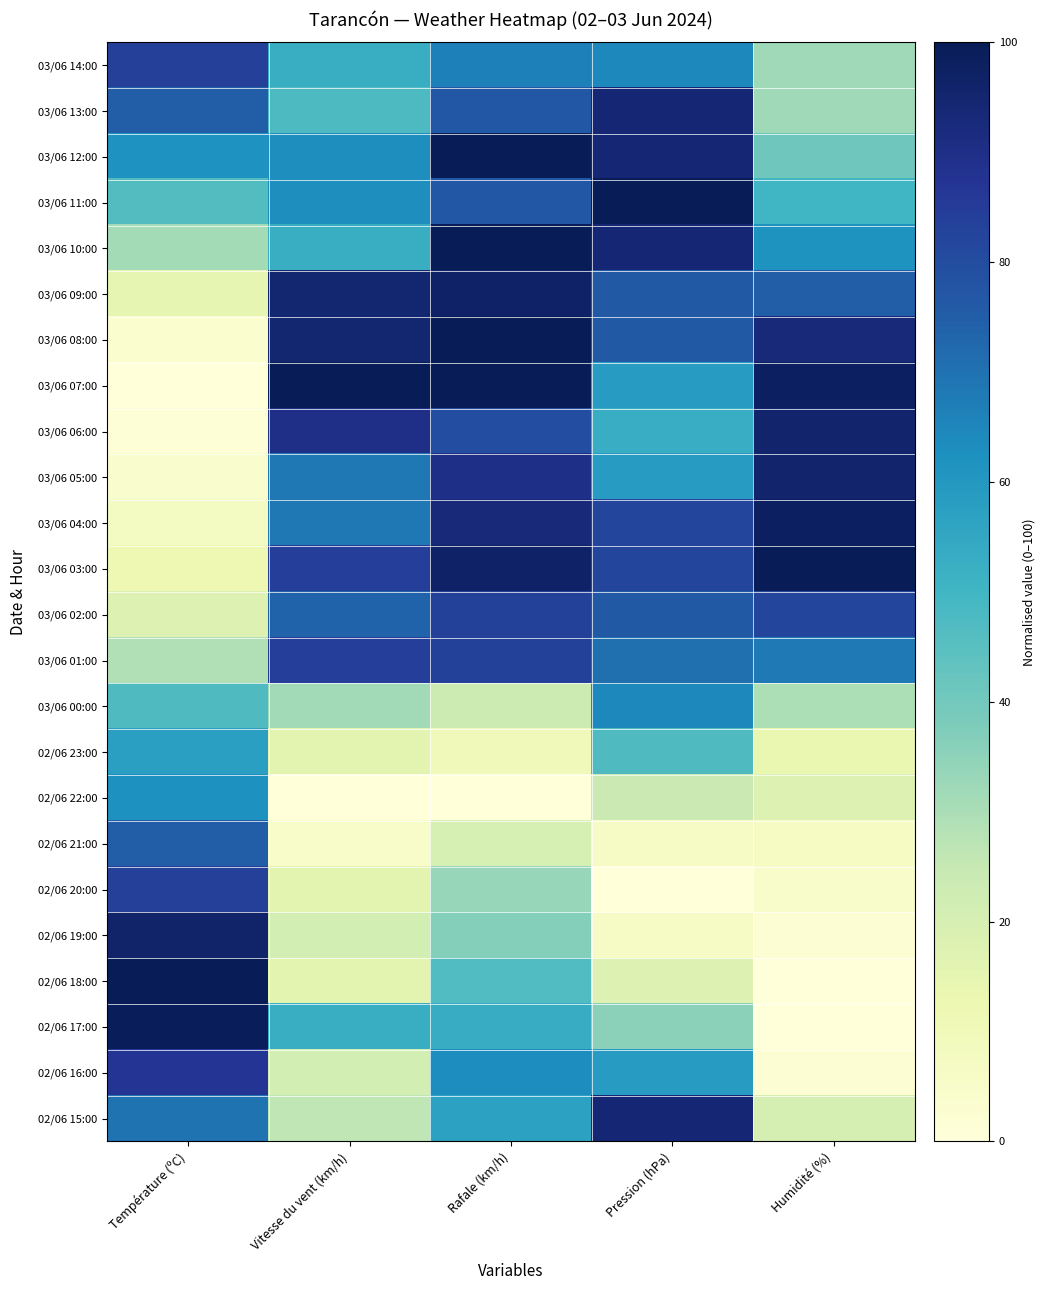

List the series in order of their peak value, lowest first.

02/06 23:00, 02/06 22:00, 03/06 00:00, 02/06 21:00, 03/06 02:00, 03/06 14:00, 02/06 20:00, 03/06 01:00, 02/06 16:00, 03/06 13:00, 02/06 15:00, 03/06 06:00, 03/06 05:00, 02/06 19:00, 03/06 09:00, 03/06 04:00, 02/06 17:00, 03/06 12:00, 03/06 11:00, 03/06 10:00, 03/06 08:00, 03/06 07:00, 03/06 03:00, 02/06 18:00